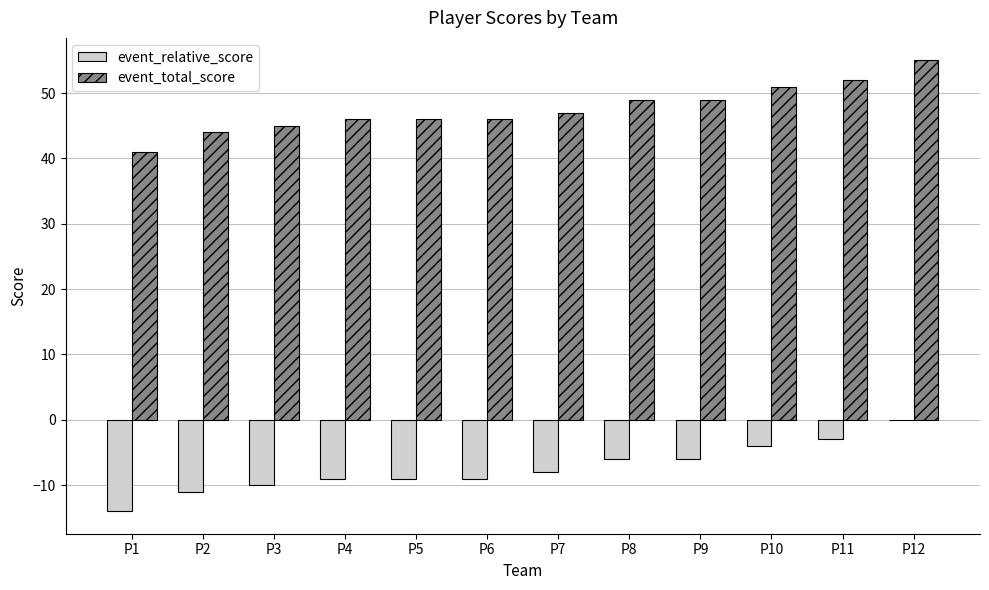

Is it true that event_total_score equals 44 at P2?

True